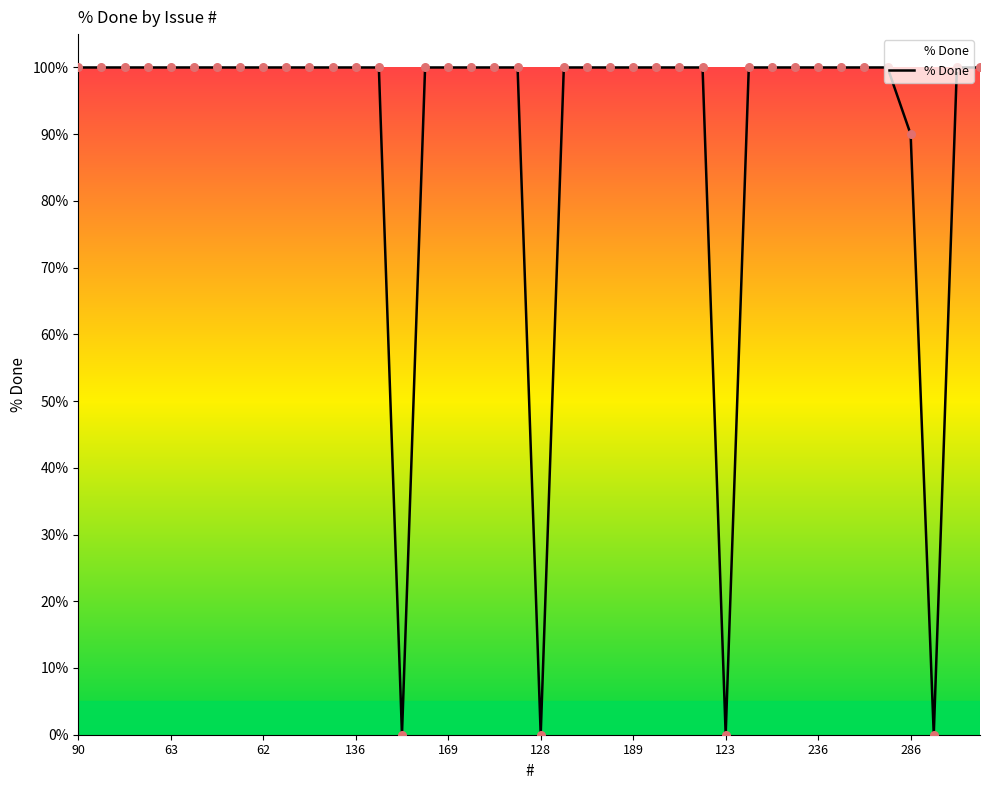

What is the difference between the maximum and minimum values?

100